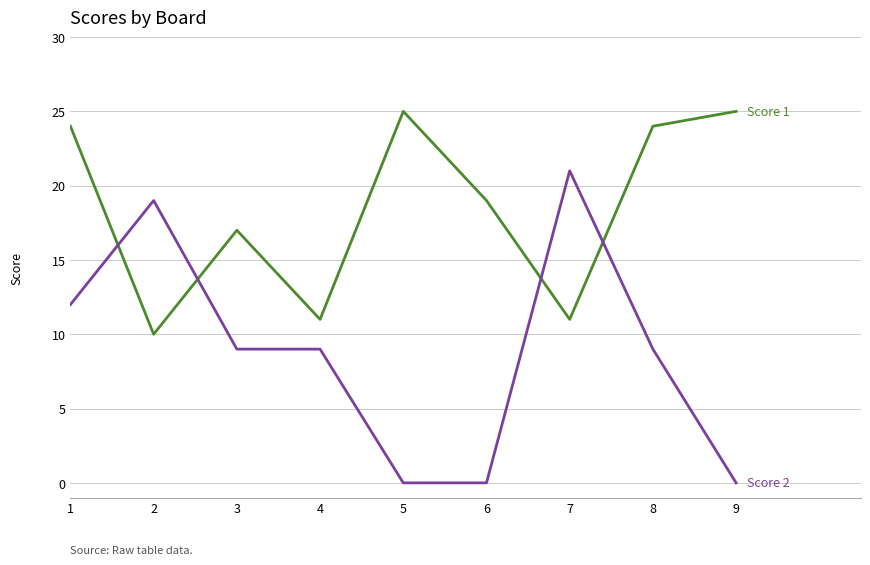

What is the maximum value shown in the chart?

25